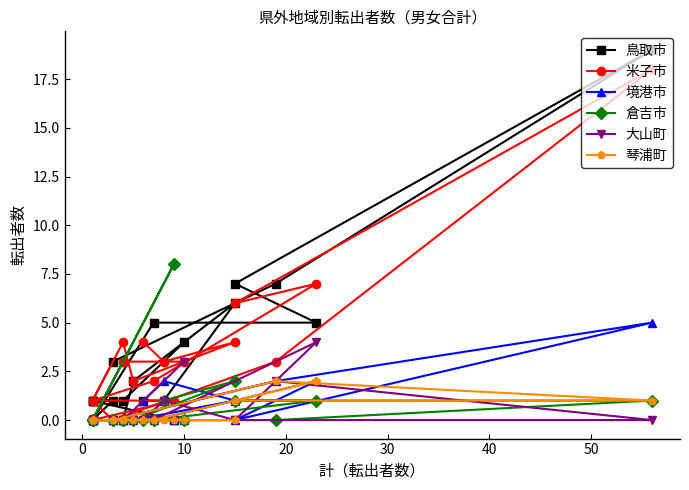

How many lines are shown in the chart?

6